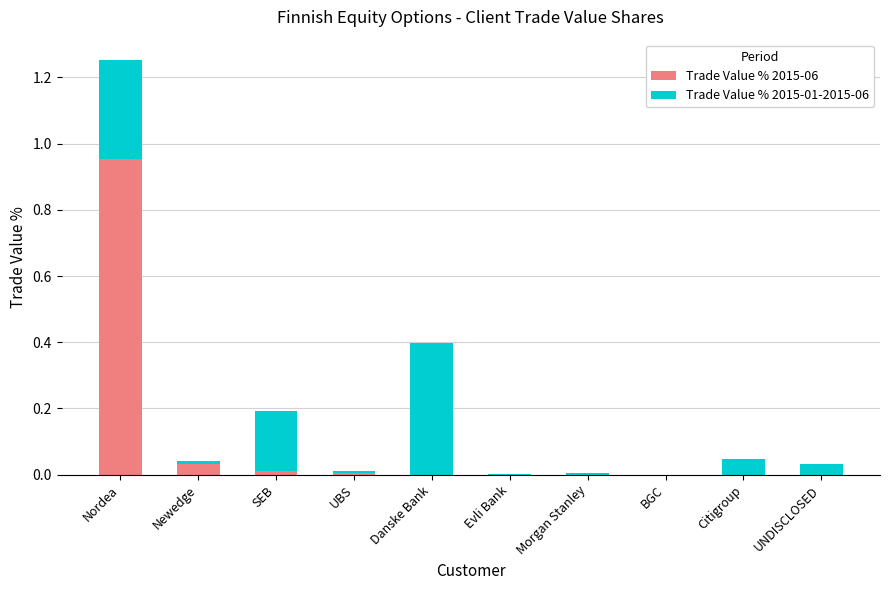

Which category has the highest value in the Trade Value % 2015-06 series?

Nordea